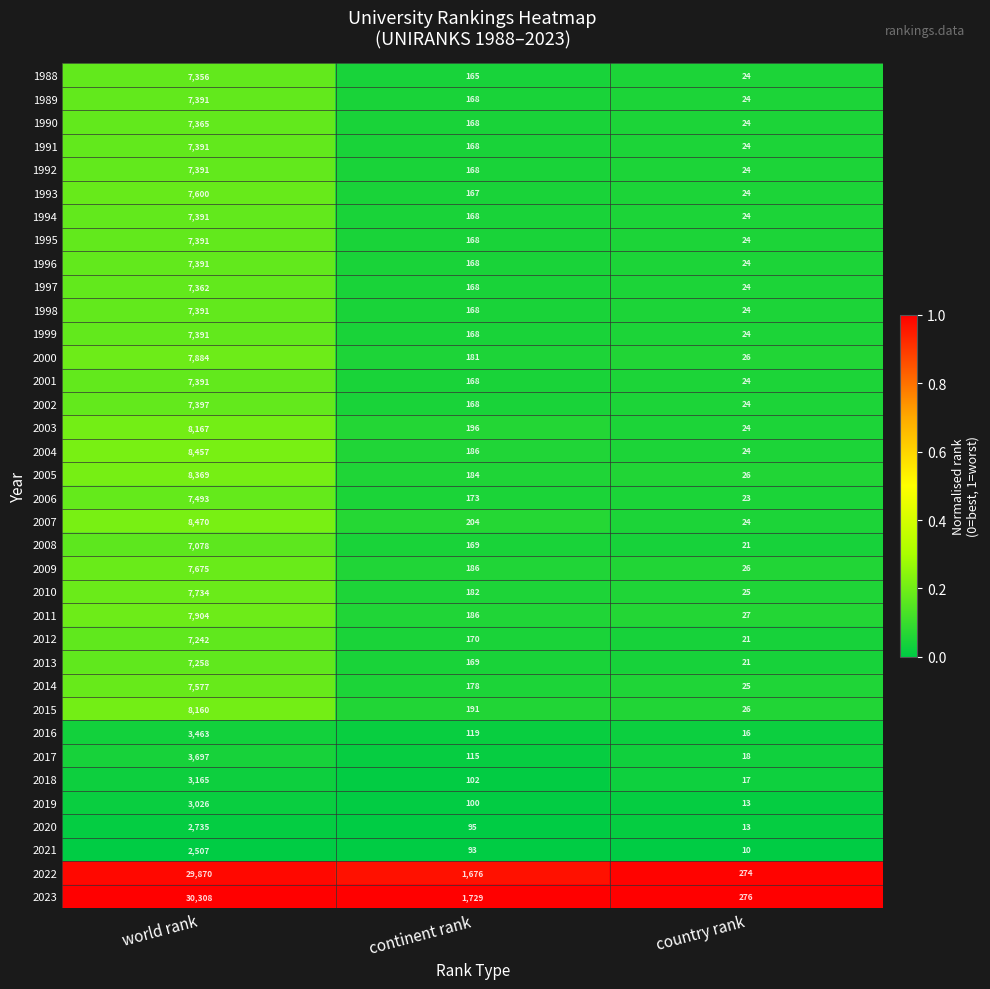

List the labels in order of 2009 value, largest first.

world rank, continent rank, country rank